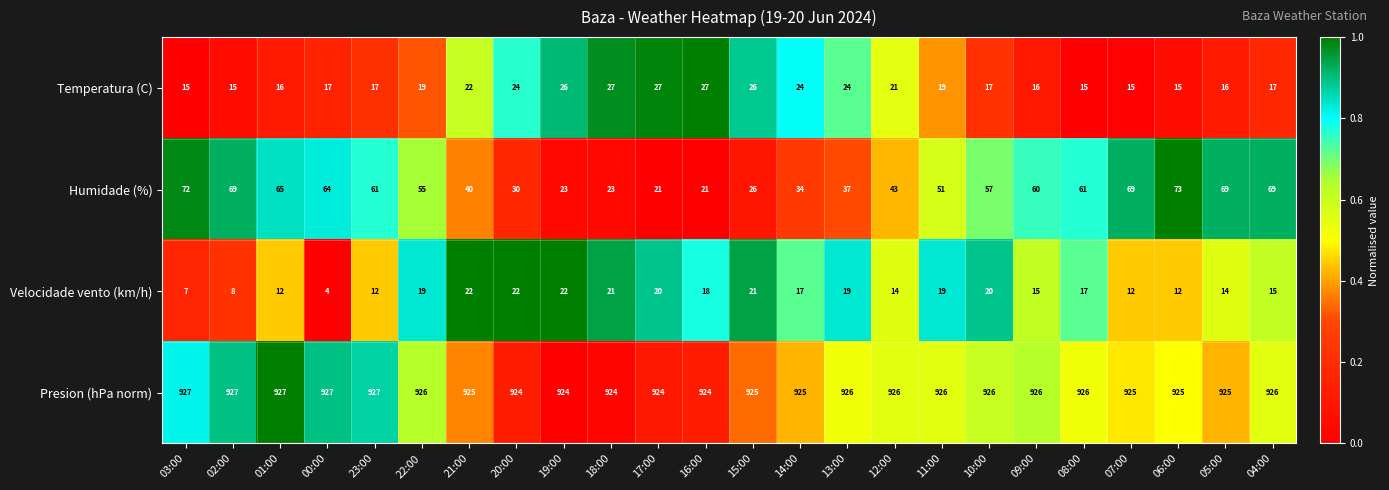

Where is Temperatura (C) nearest to the value 21?

12:00